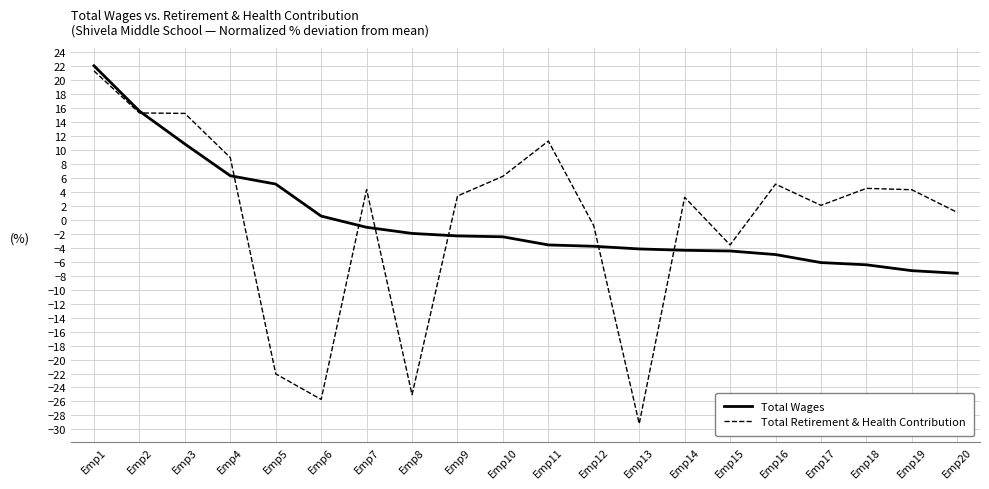

What is the sum of the Total Wages values at Emp12 and Emp20?

-11.4